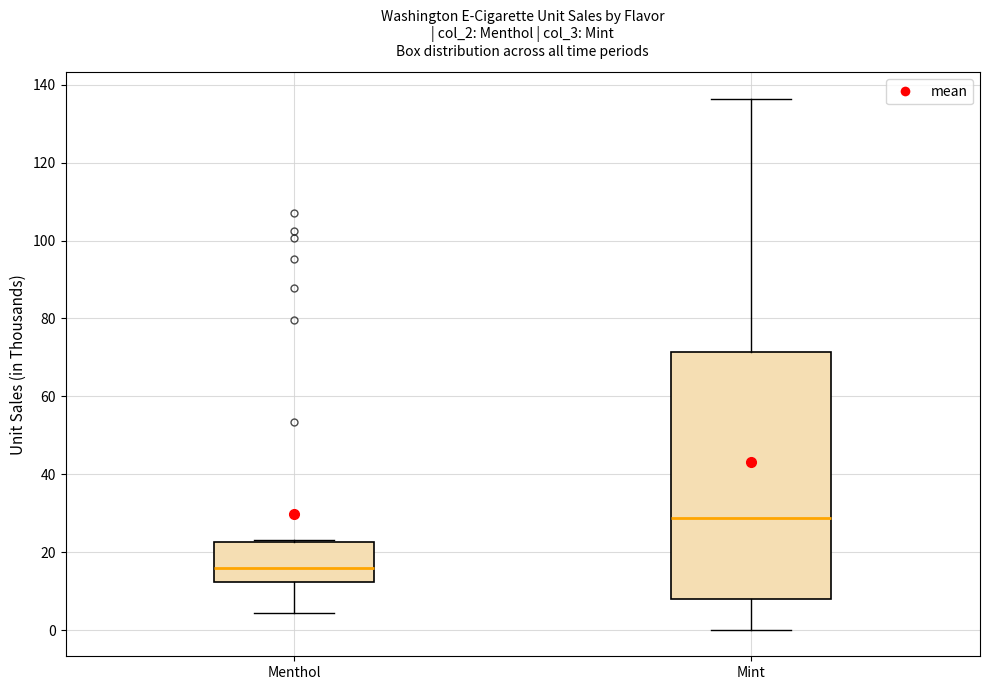

Reading left to right, read every box against the y-axis: the position of its median line, the range the box covers, and the ends of its whiskers. The values are not printed on the chart, so give them approximately, as read against the axis.

Menthol: median 16, box 12 to 22, whiskers 4 to 24
Mint: median 28, box 8 to 72, whiskers 0 to 136